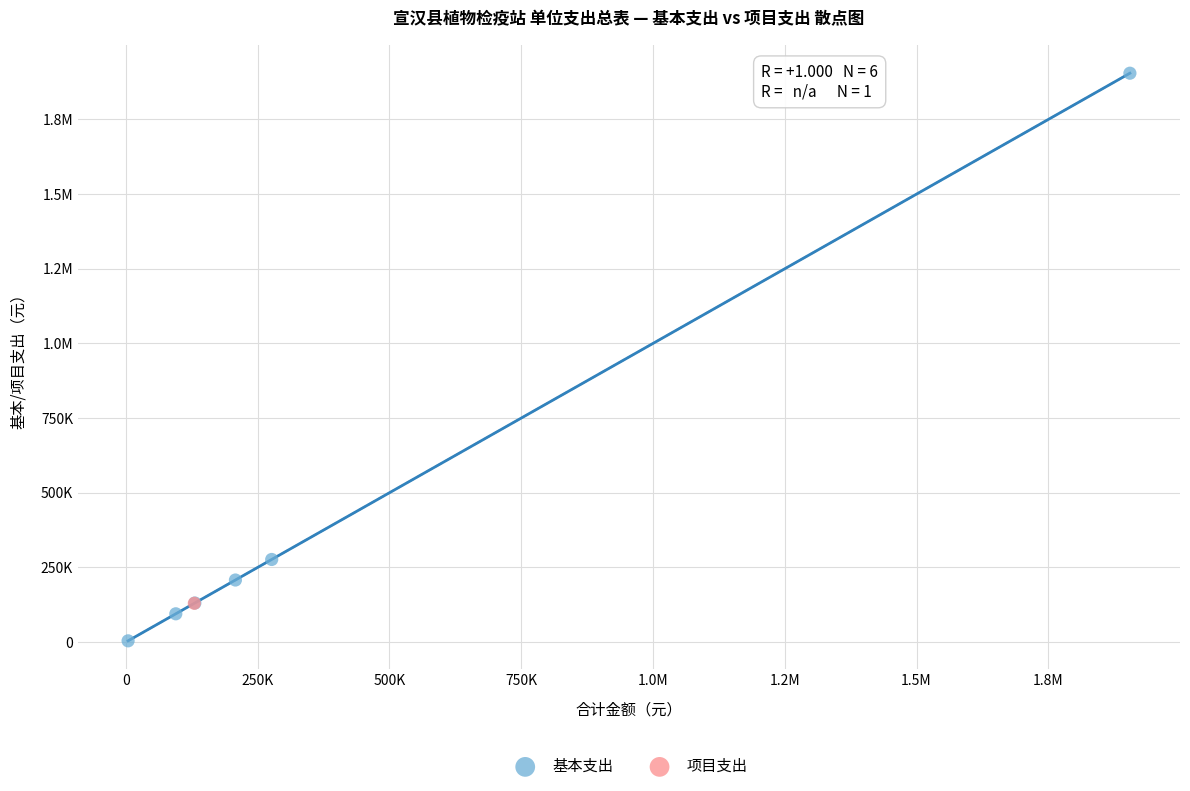

What are all the series names shown in the legend?

基本支出, 项目支出